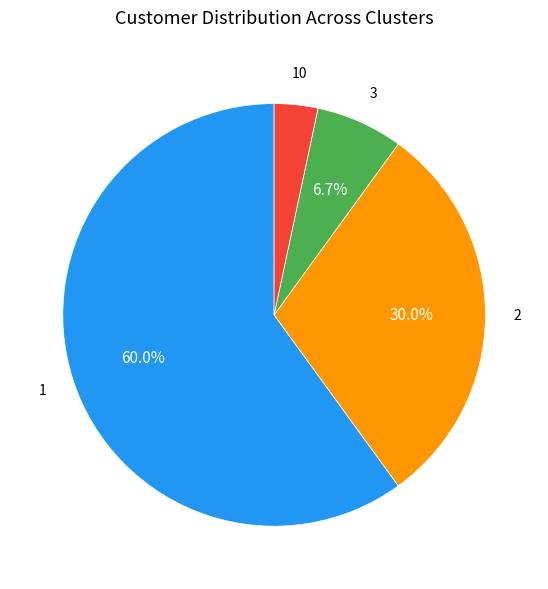

Does any single category account for the majority?

Yes